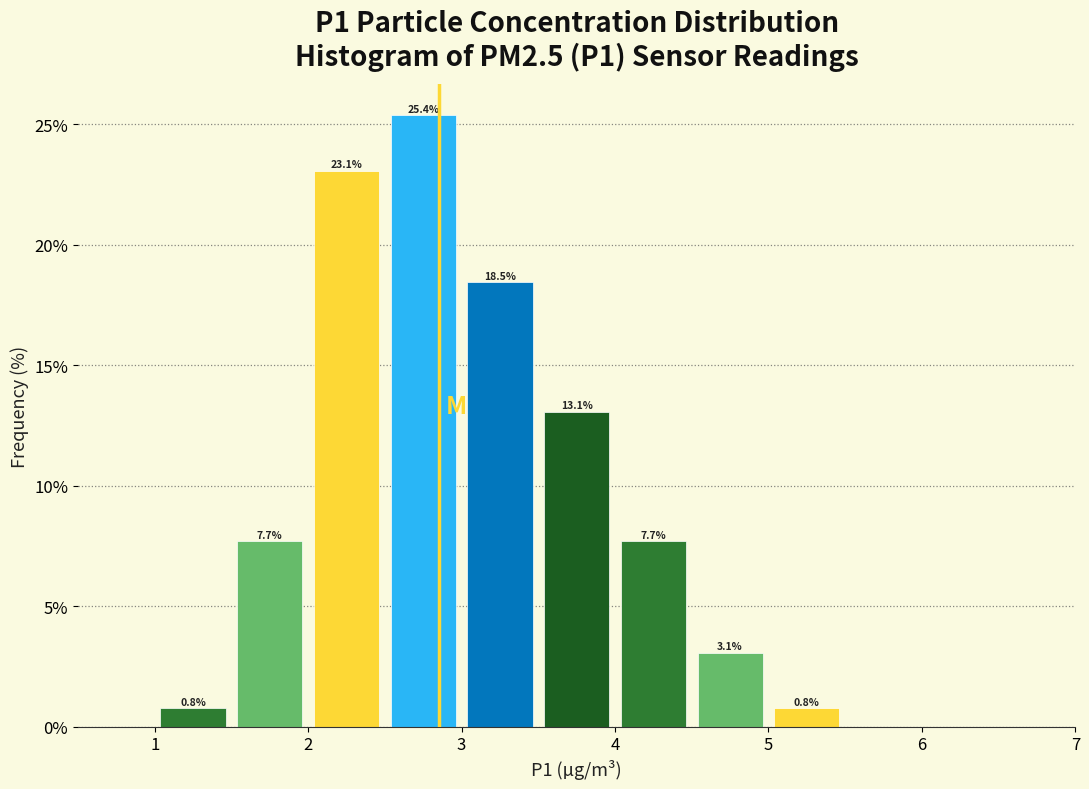

Over which range of the x-axis is the bar tallest?

2.5 to 3.0